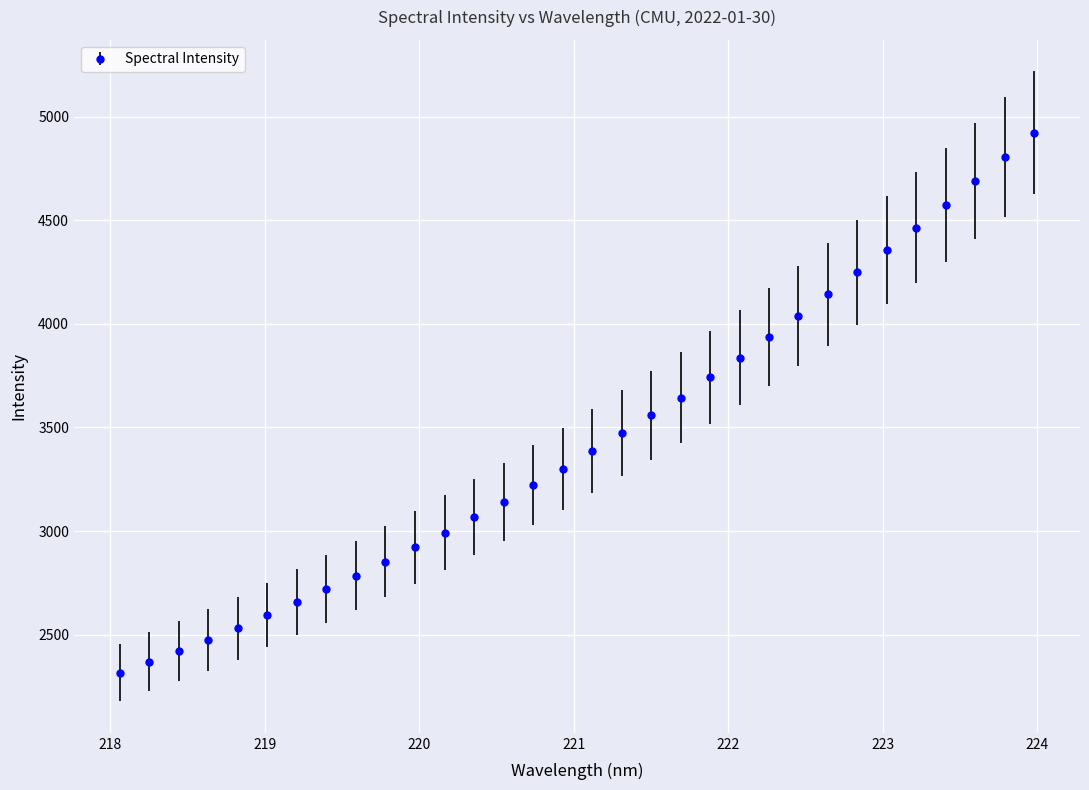

What is the difference between the maximum and minimum values?

2606.6